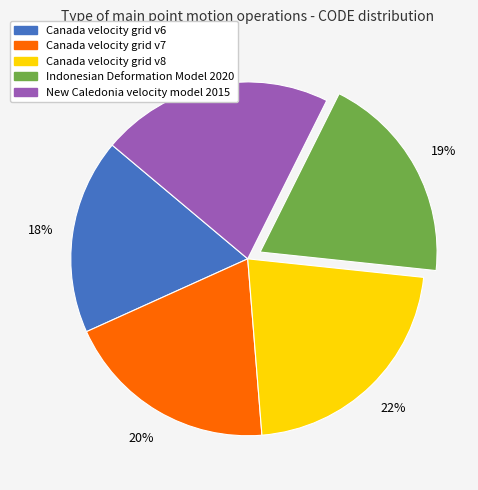

Does Canada velocity grid v8 account for over 50% of the chart?

No